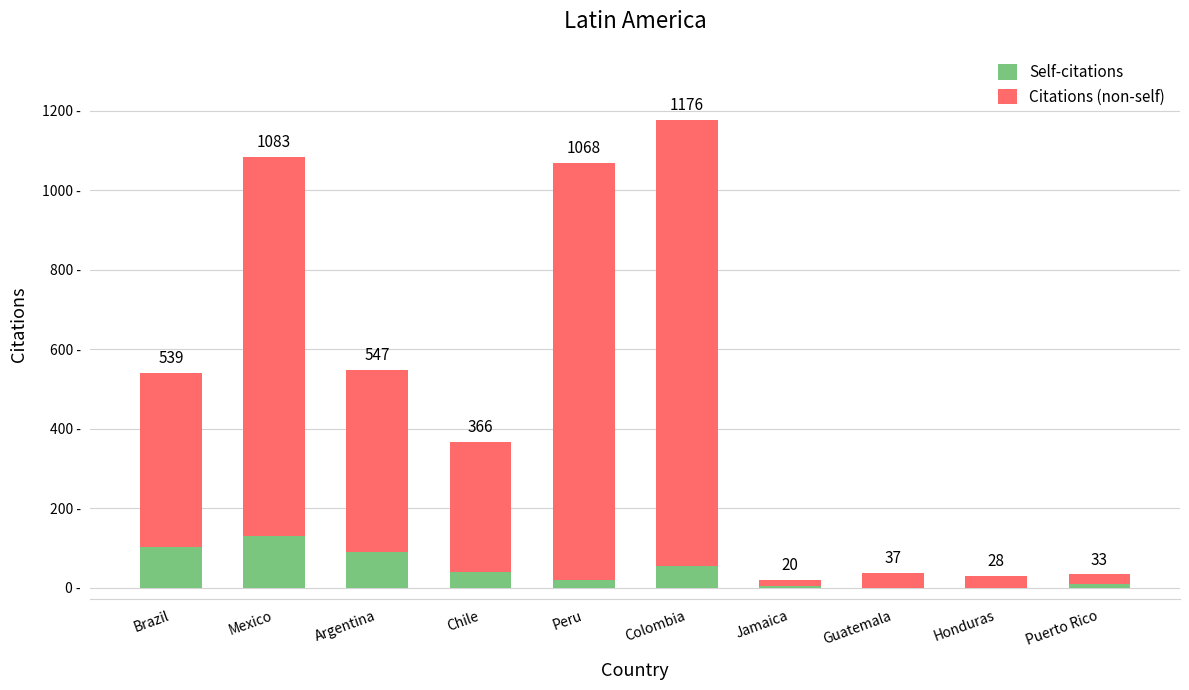

What are all the series names shown in the legend?

Self-citations, Citations (non-self)